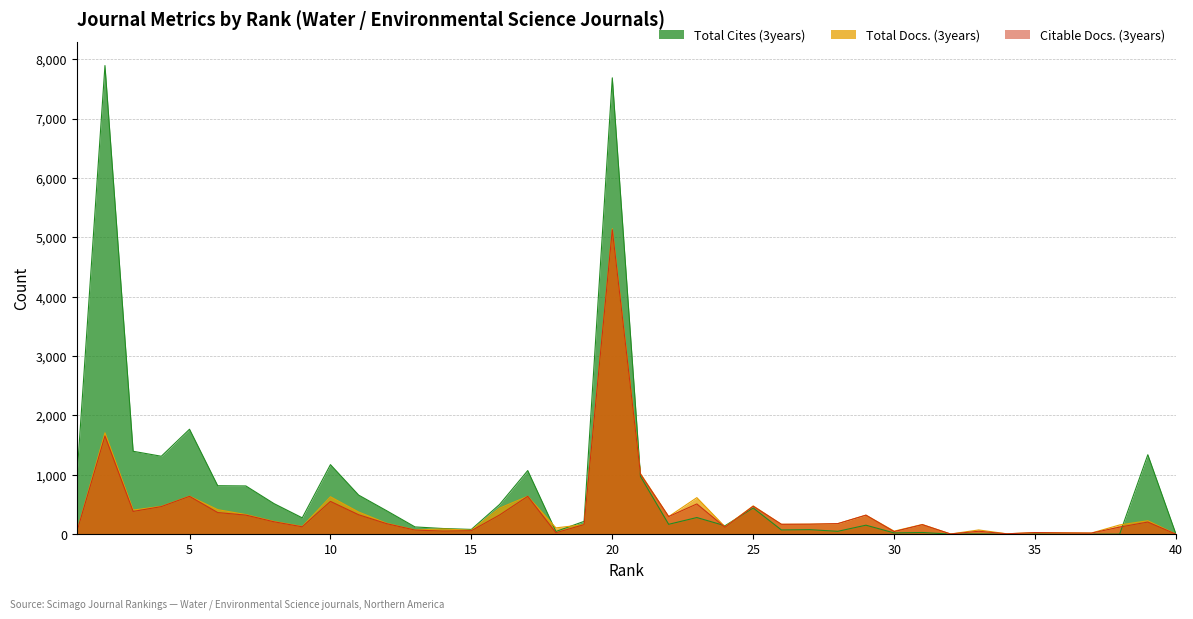

How many lines are shown in the chart?

3